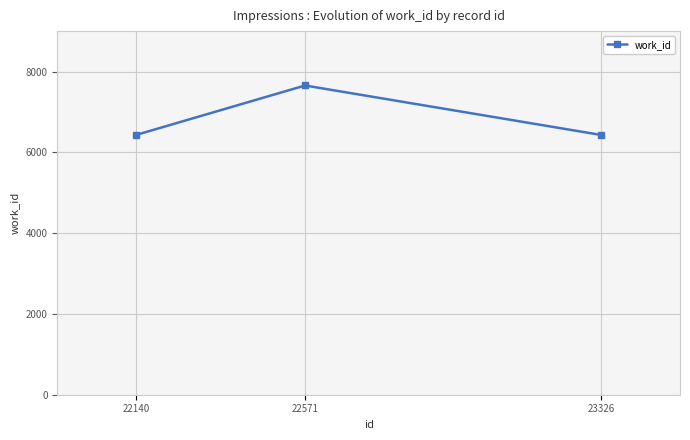

Is it true that the value at 22140 is 2311?

False